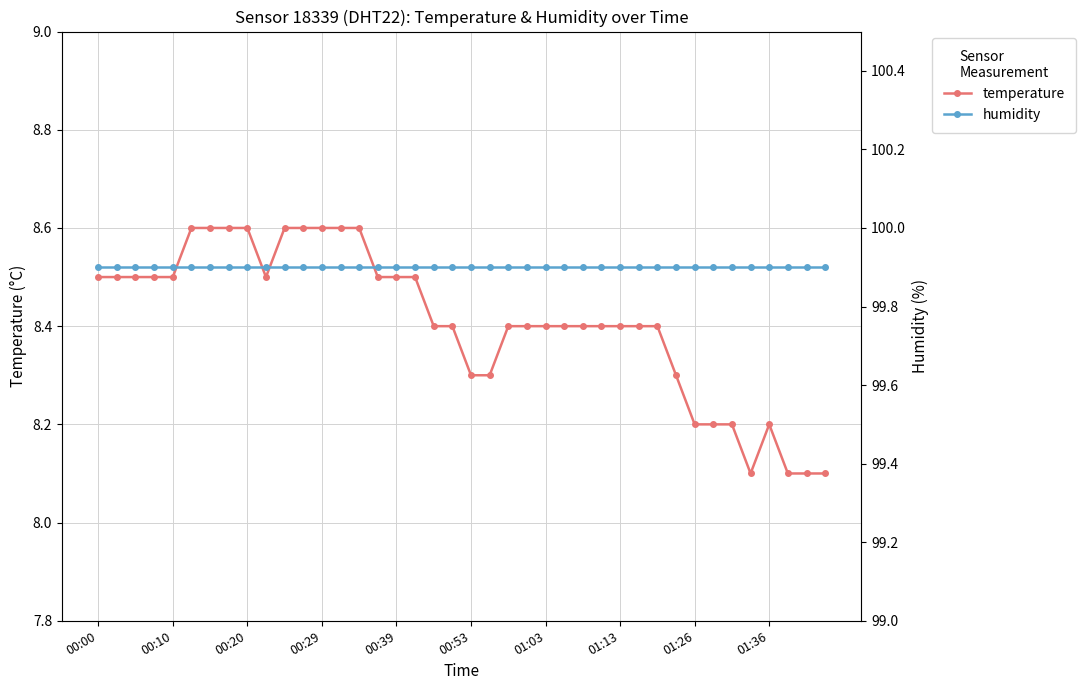

The value of temperature at 00:53 is 8.3. True or false?

True